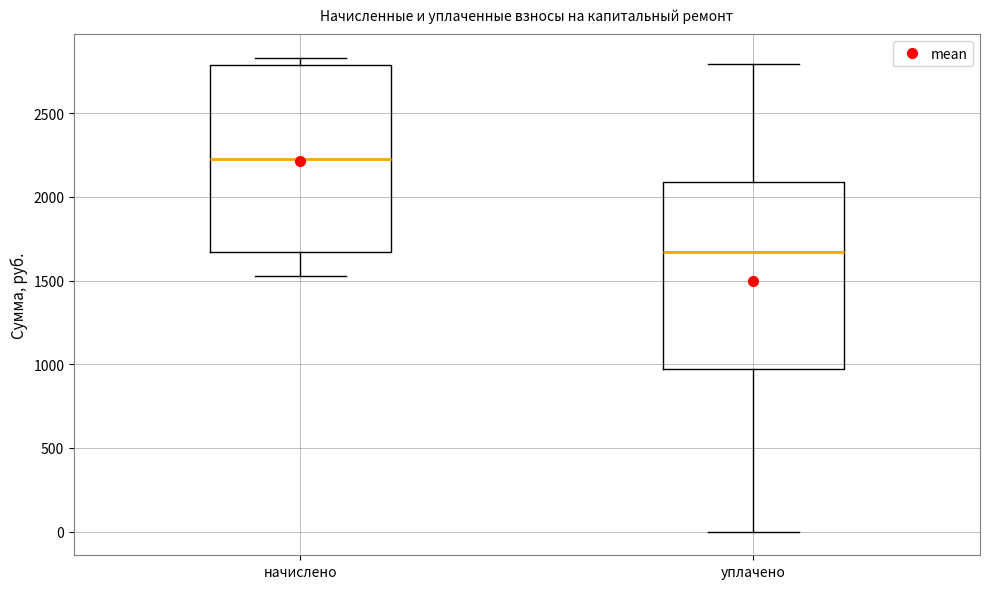

Reading left to right, transcribe this box plot: for each box, give where its median line is, the range the box spans, and where its two whiskers end, as read against the y-axis. The values are not printed on the chart, so give them approximately, as read against the axis.

начислено: median 2250, box 1650 to 2800, whiskers 1550 to 2850
уплачено: median 1650, box 950 to 2100, whiskers 0 to 2800